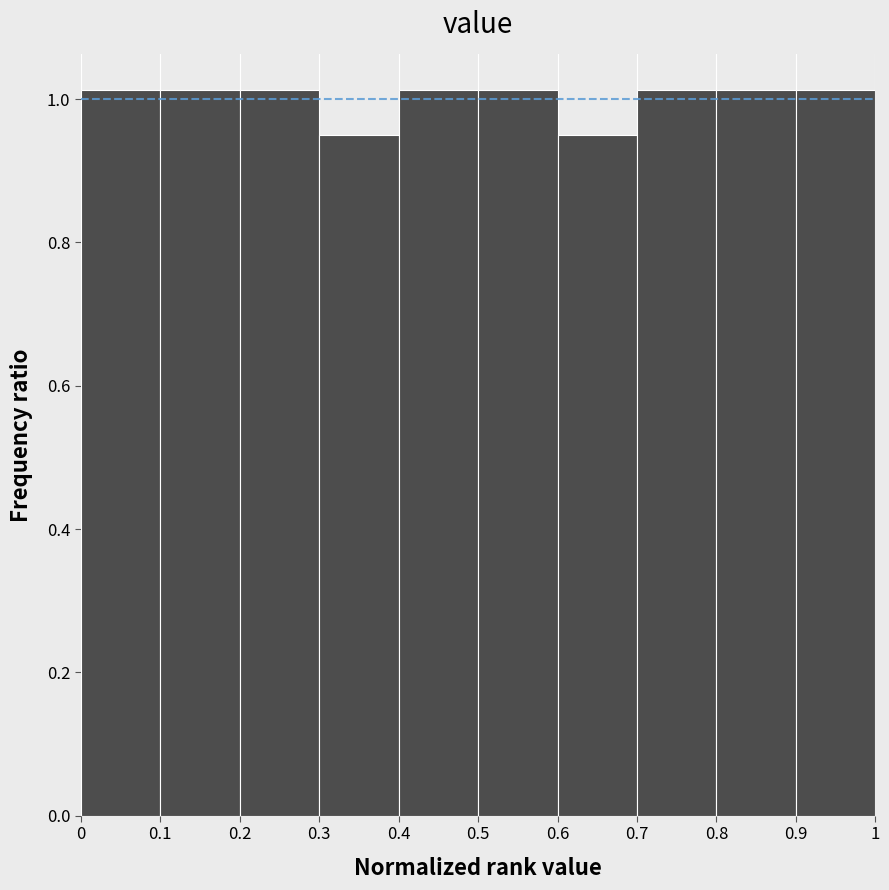

Reading left to right, transcribe this chart: for each bar, give the range it covers on the x-axis and its height. The values are not printed on the chart, so give them approximately, as read against the axis.

0 to 0.1: 1.02
0.1 to 0.2: 1.02
0.2 to 0.3: 1.02
0.3 to 0.4: 0.94
0.4 to 0.5: 1.02
0.5 to 0.6: 1.02
0.6 to 0.7: 0.94
0.7 to 0.8: 1.02
0.8 to 0.9: 1.02
0.9 to 1: 1.02